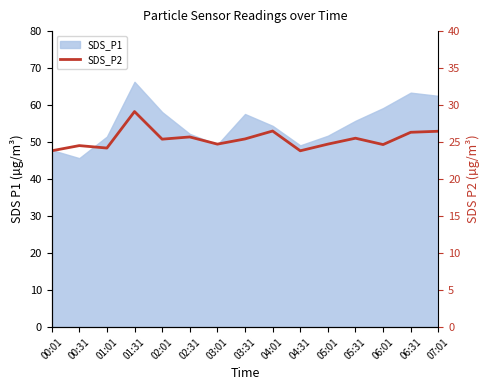

What position from the left is 00:31?

2